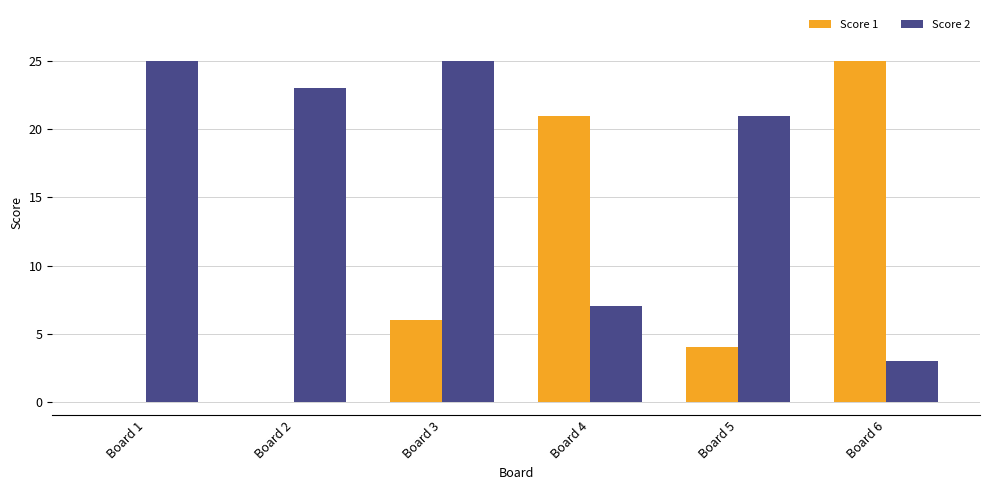

The Score 1 series shows 25 at Board 6. True or false?

True